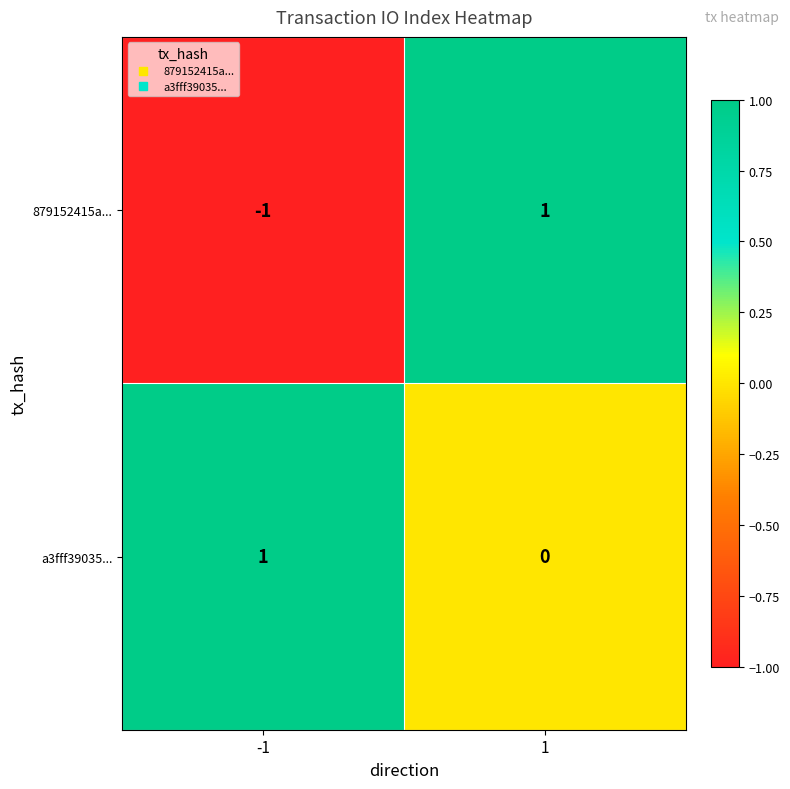

The value of 879152415a... at -1 is -2. True or false?

False